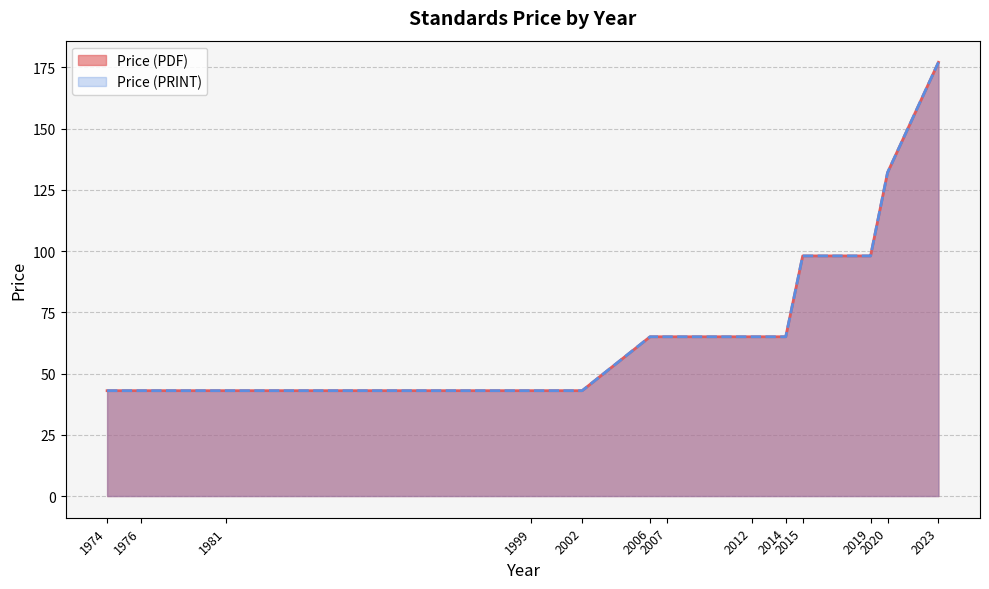

The Price (PRINT) series shows 43 at 1976. True or false?

True